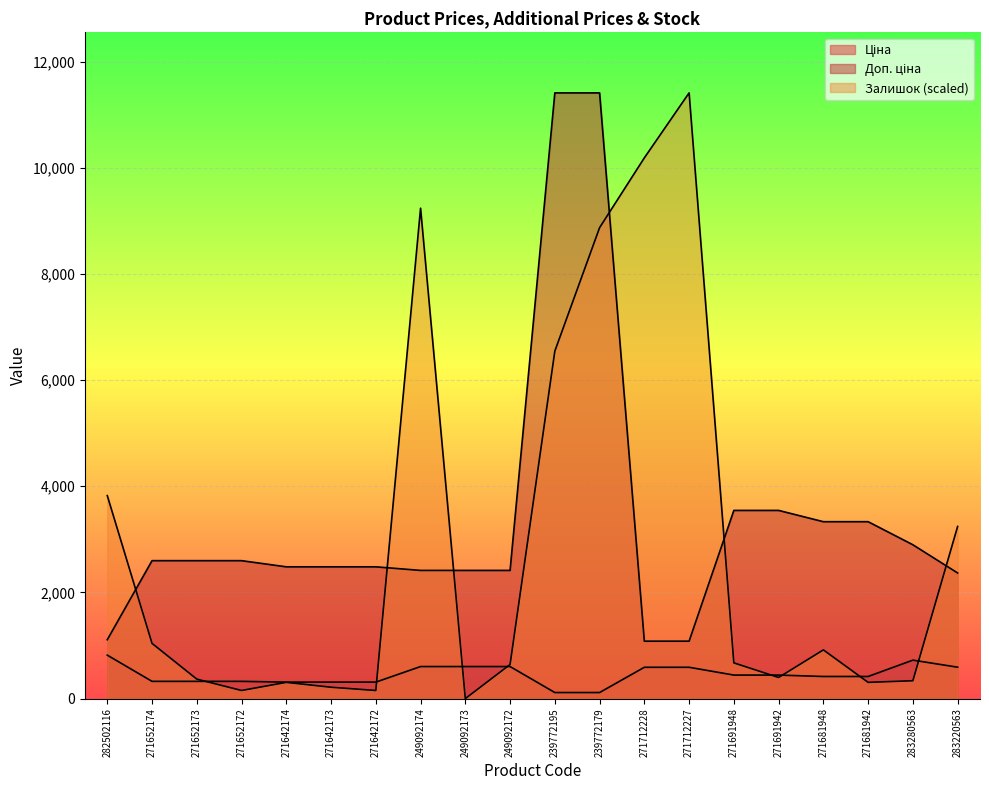

At how many categories does at least one series exceed 2620?

12